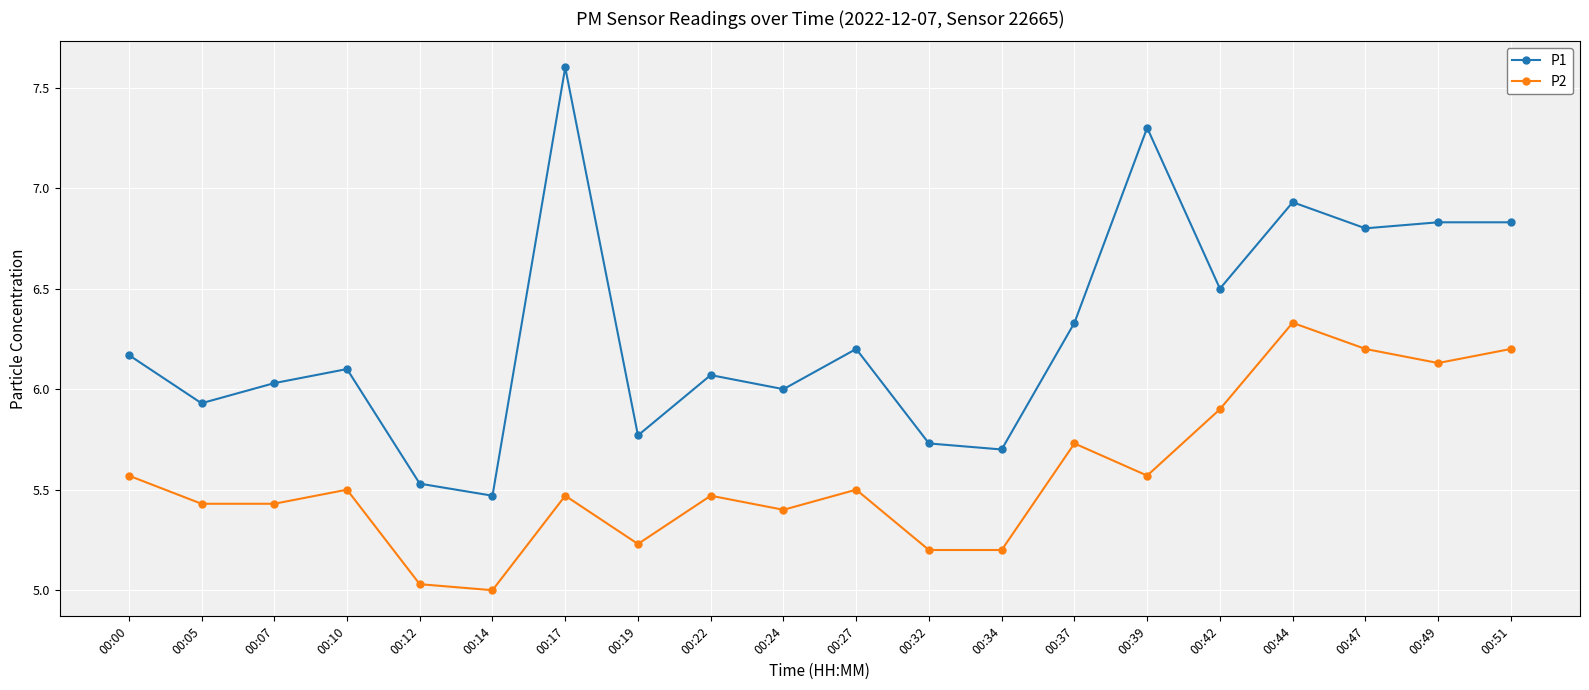

List the series in order of their peak value, highest first.

P1, P2